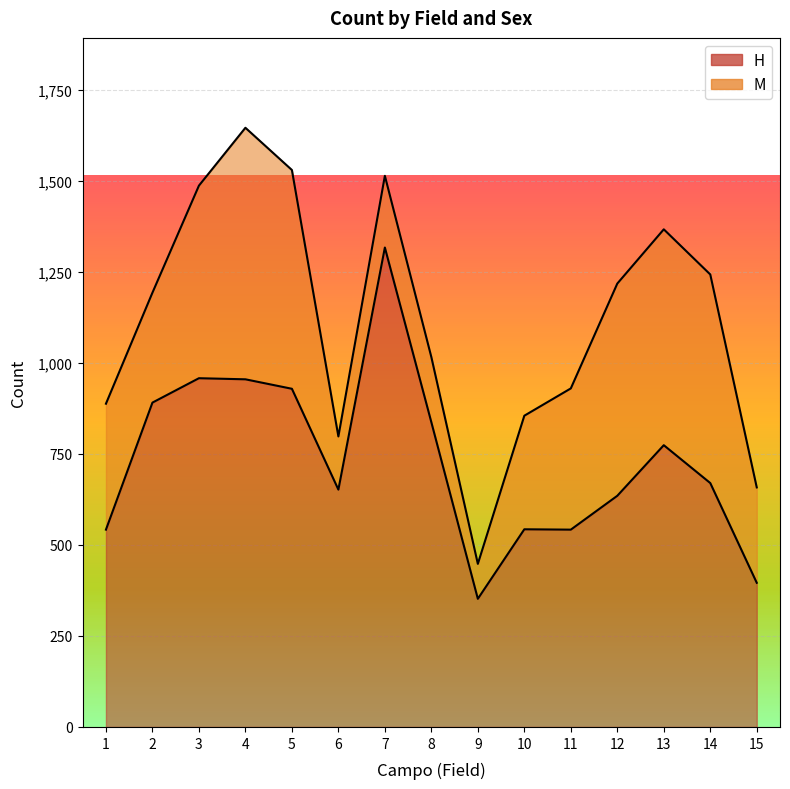

Rank the categories by value from lowest to highest.

9, 15, 1, 11, 10, 12, 6, 14, 13, 8, 2, 5, 4, 3, 7